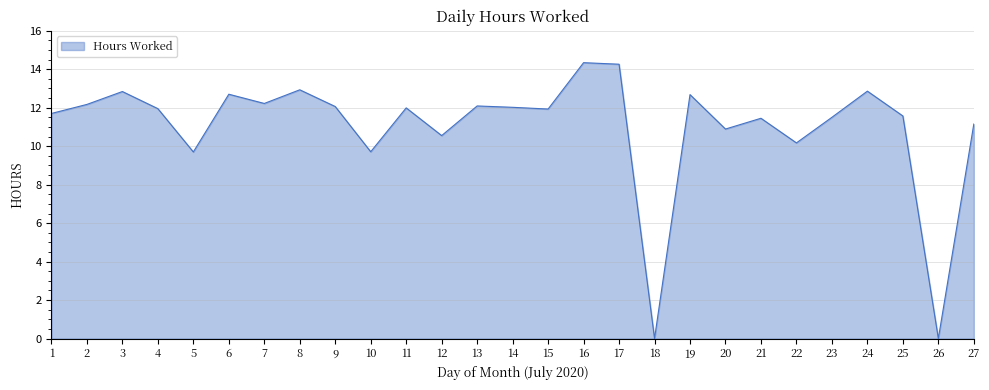

Where is the first local minimum?

5